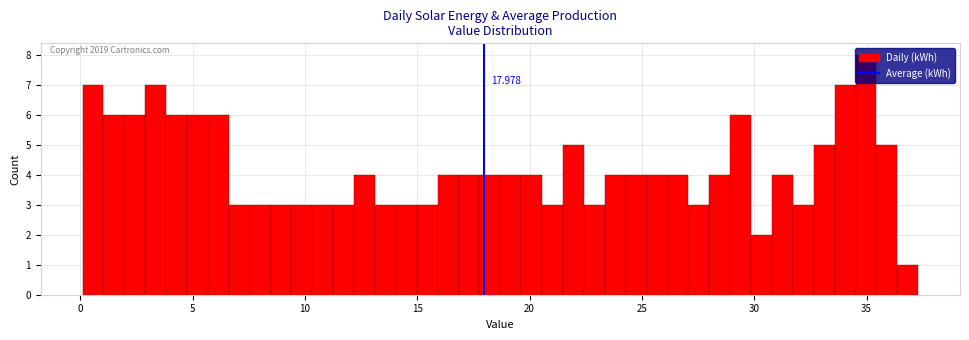

Around what value on the x-axis is the tallest bar? Give the approximate position of its centre, as read against the axis.

35.0